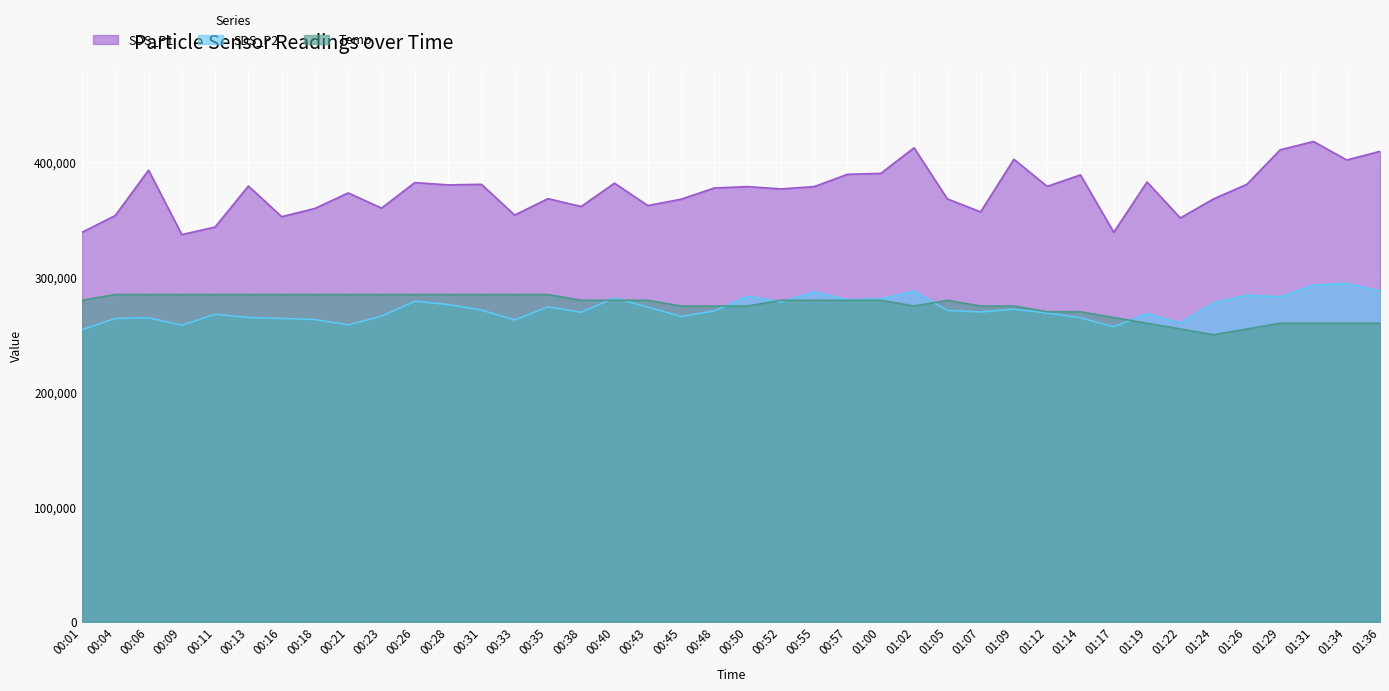

What is the sum of all SDS_P1 values?

15001000.0